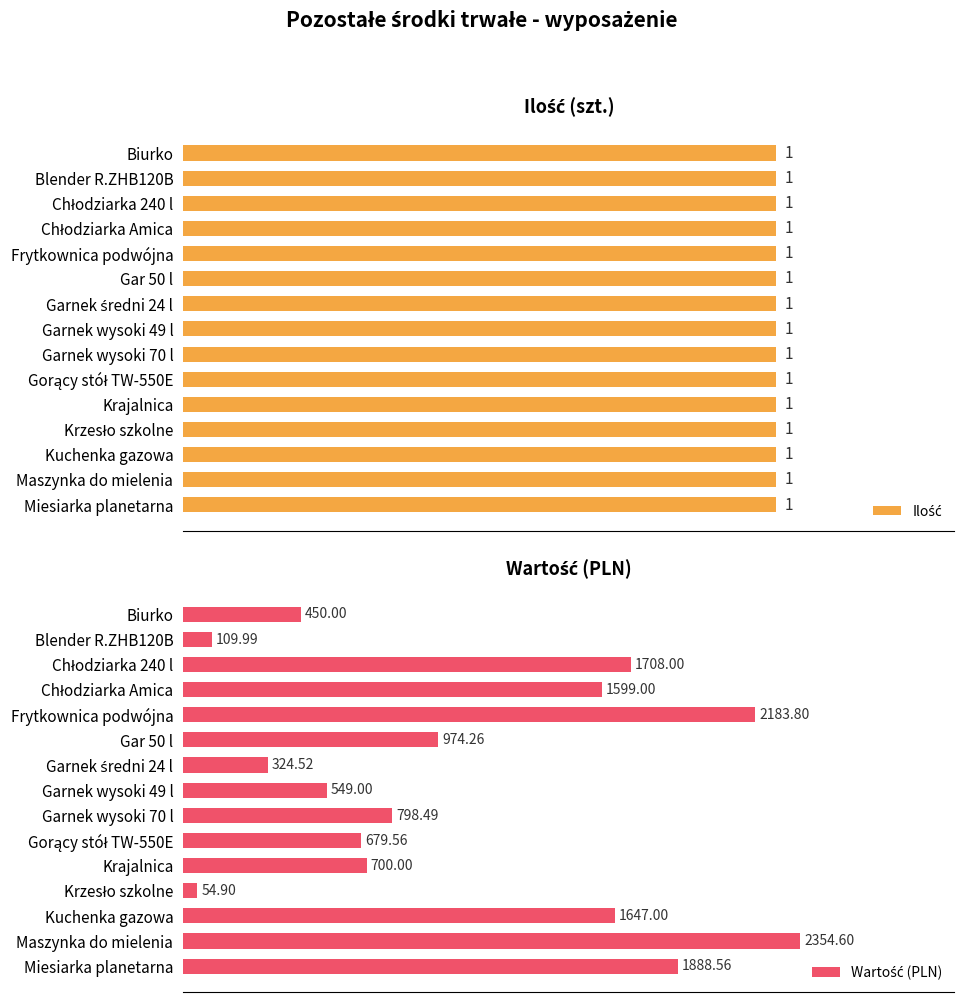

At how many categories does at least one series exceed 73?

14